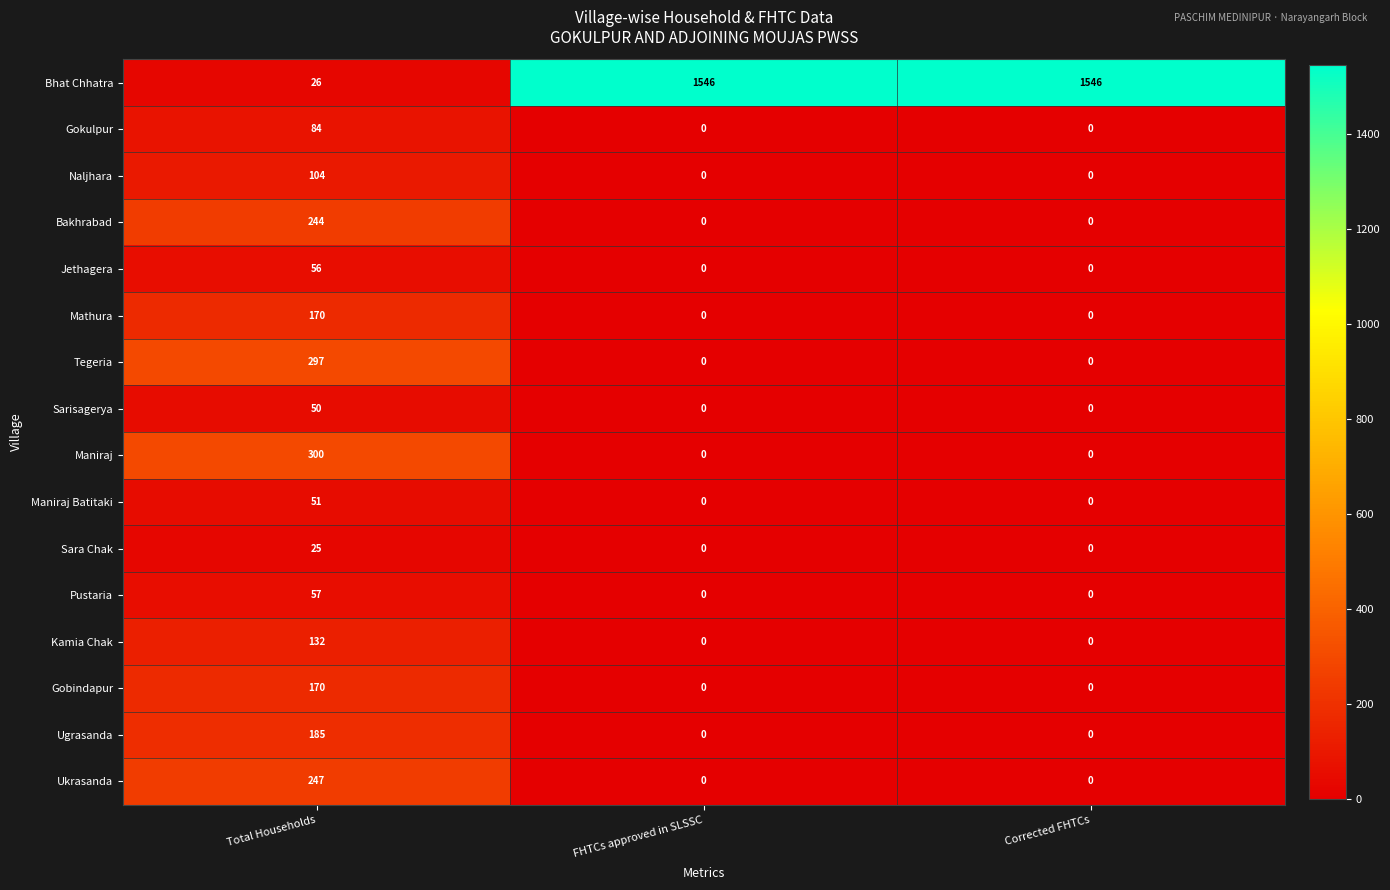

Which series changed the most between Total Households and Corrected FHTCs?

Bhat Chhatra